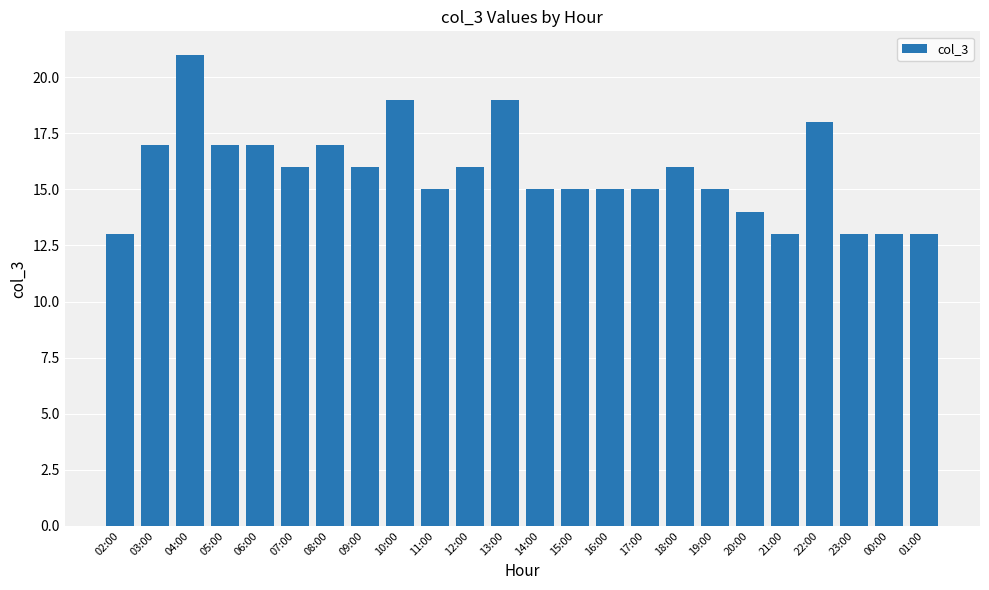

Reading right to left, what are all the values shown in this chart?

01:00=13	00:00=13	23:00=13	22:00=18	21:00=13	20:00=14	19:00=15	18:00=16	17:00=15	16:00=15	15:00=15	14:00=15	13:00=19	12:00=16	11:00=15	10:00=19	09:00=16	08:00=17	07:00=16	06:00=17	05:00=17	04:00=21	03:00=17	02:00=13